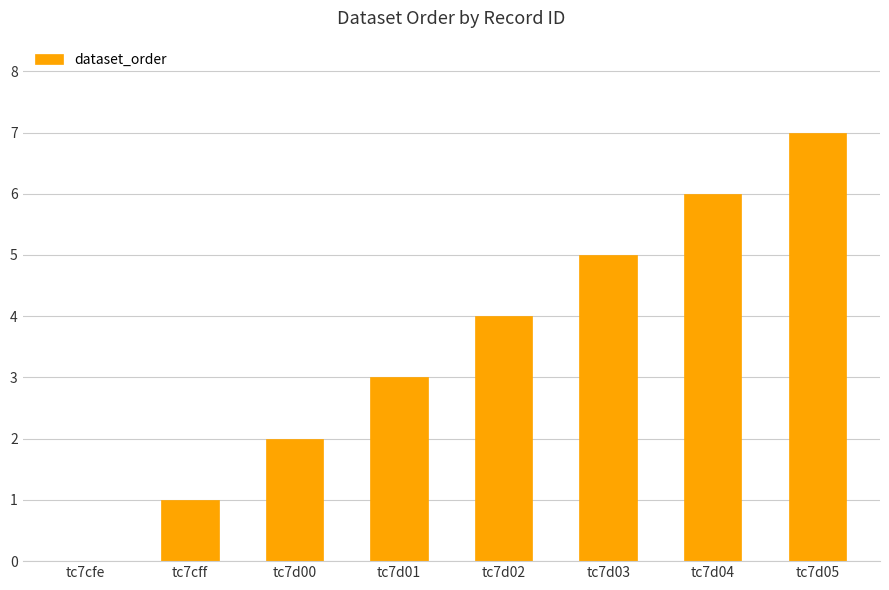

What is the sum of all values?

28